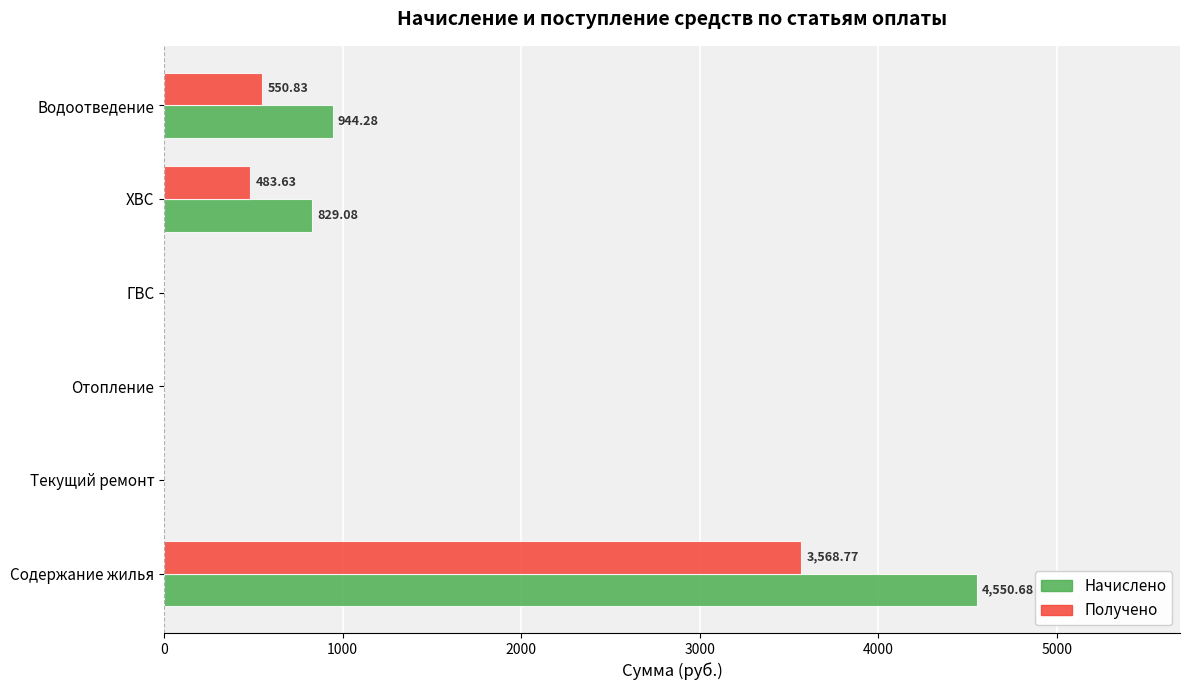

Which series has the largest total across all categories?

Начислено